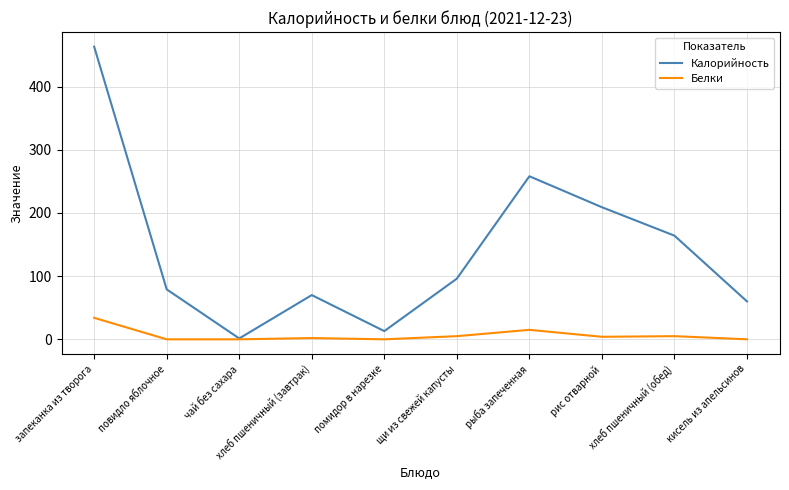

What is the average value of the Белки series?

6.5